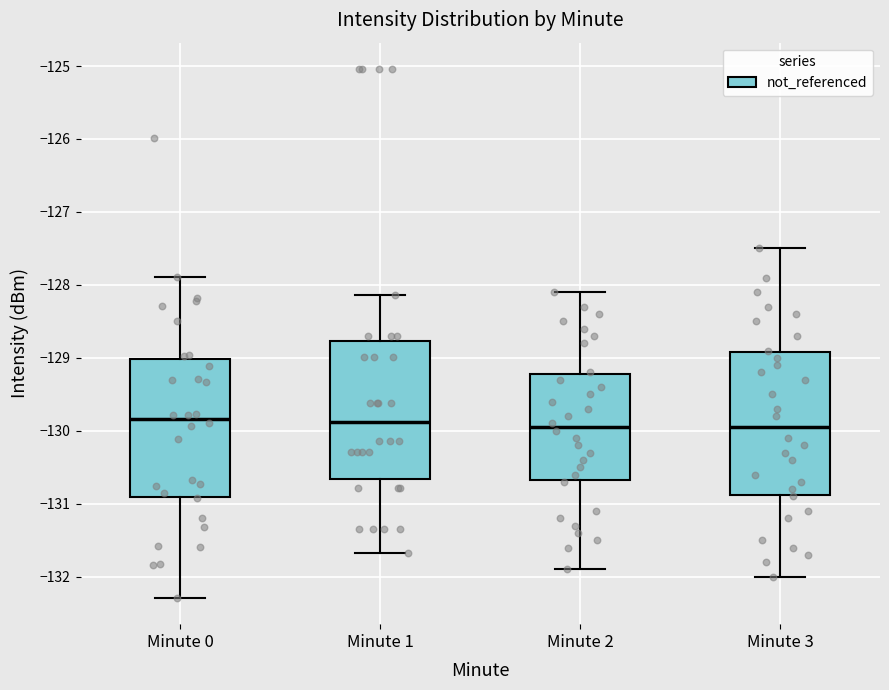

Where is the upper edge of the box for Minute 1 on the y-axis? The values are not printed on the chart, so give them approximately, as read against the axis.

-128.8